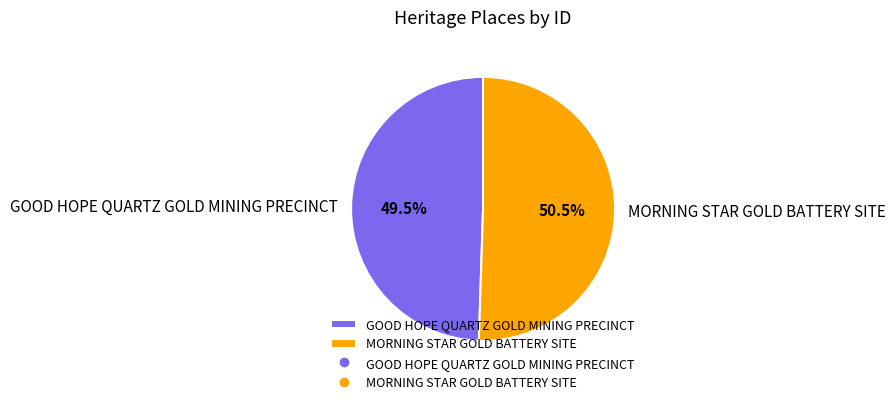

The MORNING STAR GOLD BATTERY SITE slice represents 42% of the pie. True or false?

False